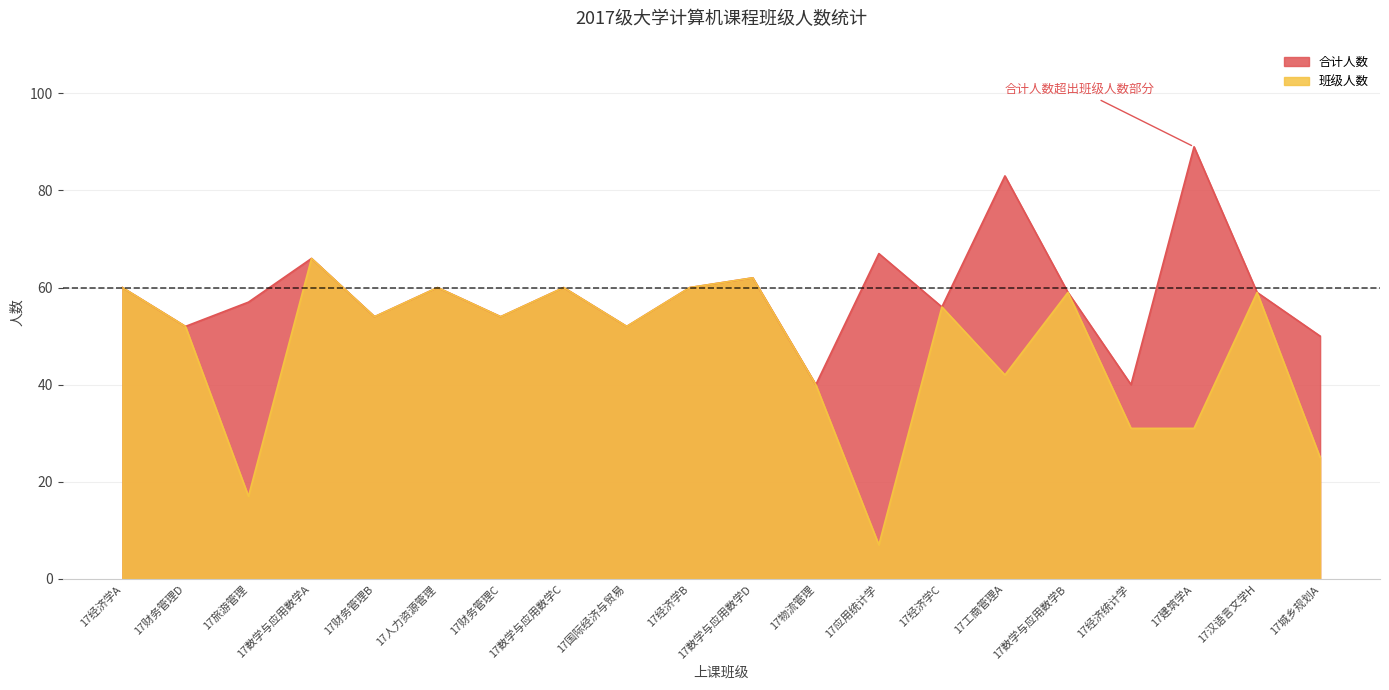

Which has a higher value, 17数学与应用数学D or 17数学与应用数学C?

17数学与应用数学D